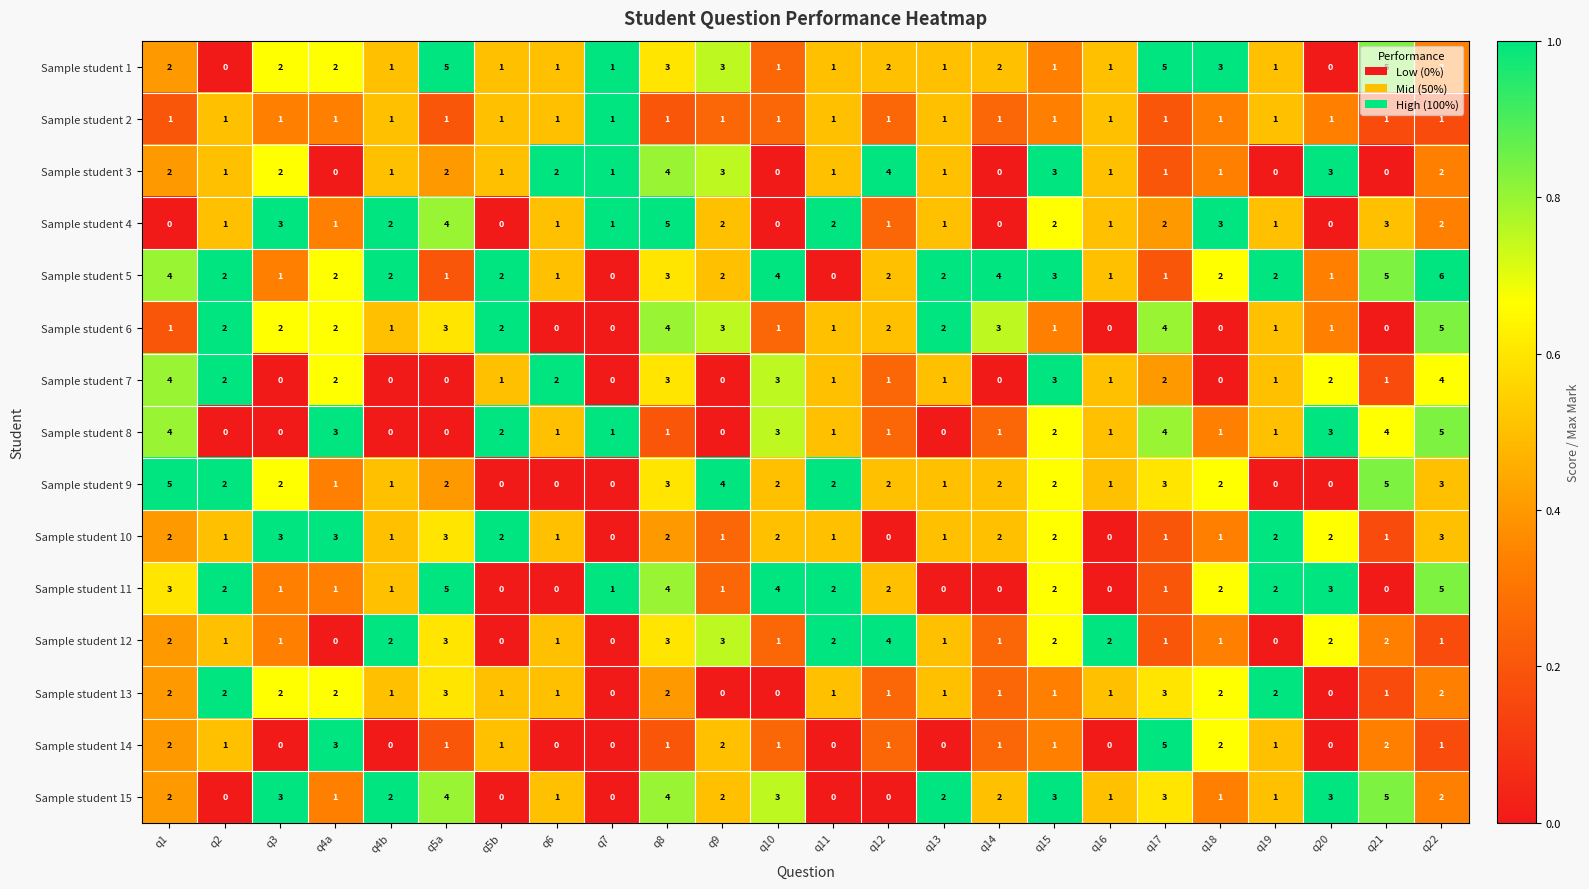

Count the number of categories in the chart.

24